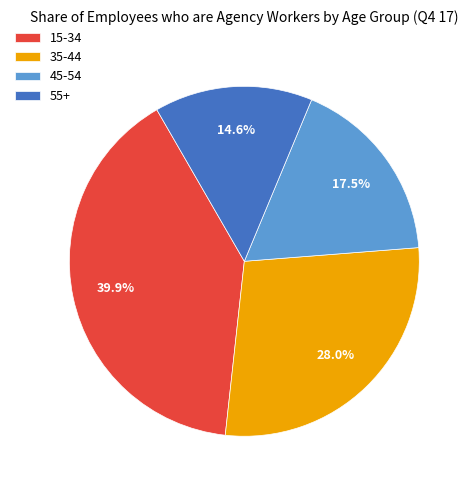

Does any single category account for the majority?

No